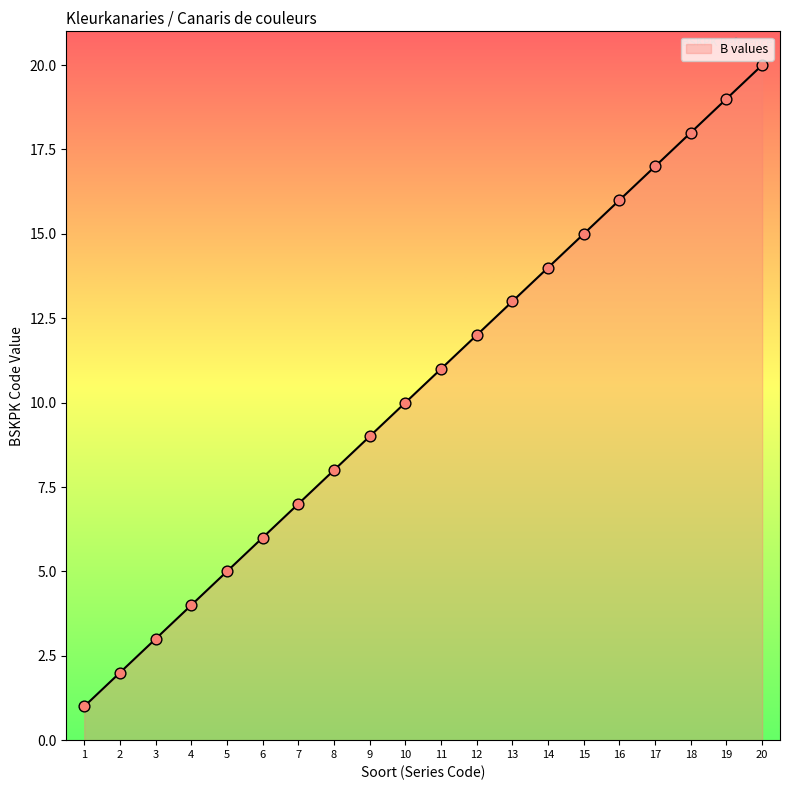

What is the change in value from 1 to 9?

+8